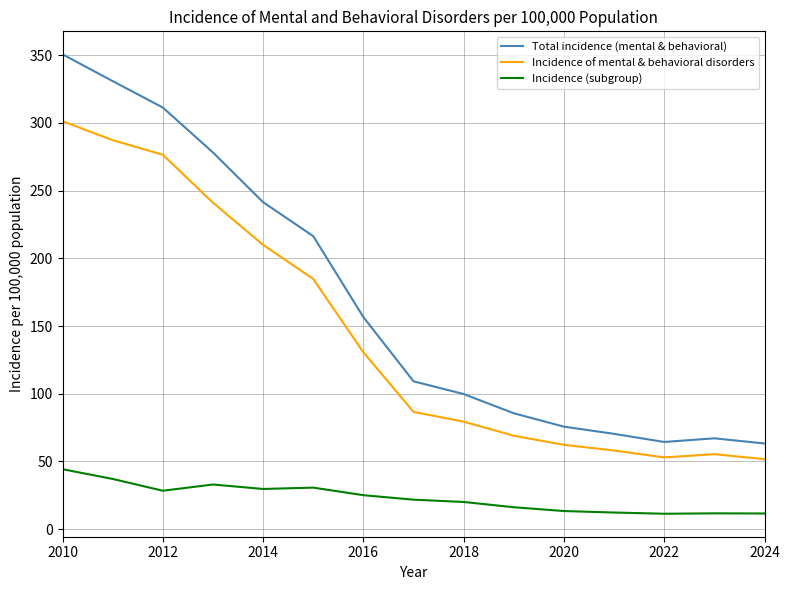

Which series has the widest spread of values?

Total incidence (mental & behavioral)